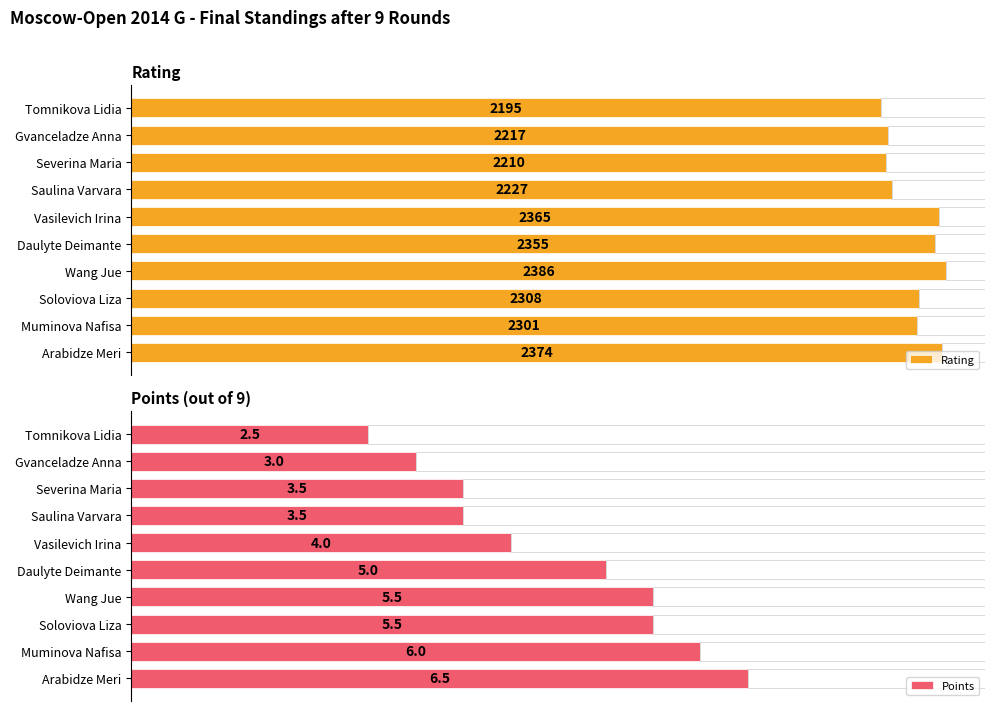

Which category has the lowest value in the Points series?

Tomnikova Lidia